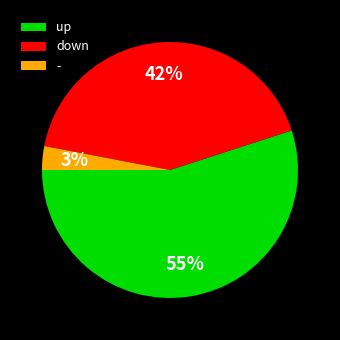

Is it true that up is 55% of the pie?

True